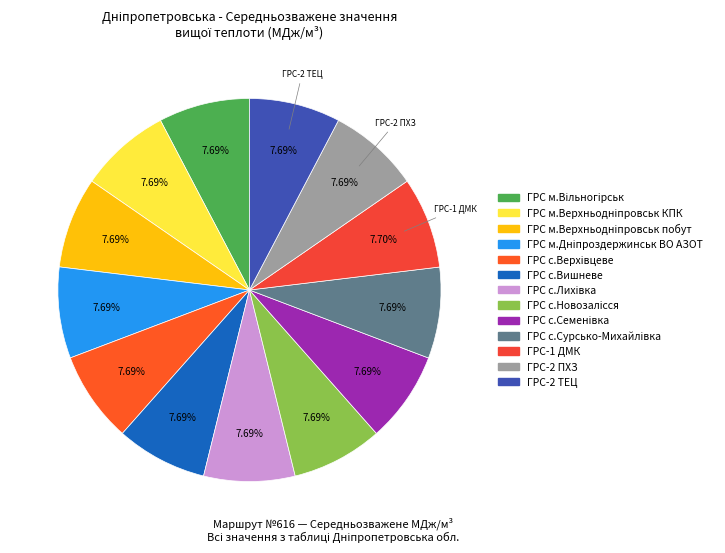

How many segments does this pie chart have?

13